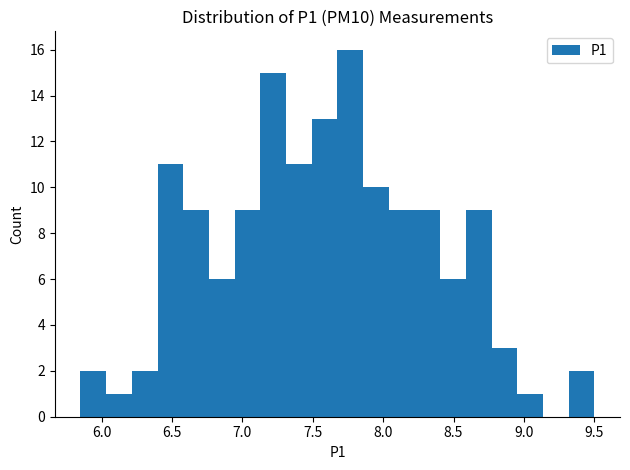

Read against the x-axis, roughly where is the centre of the tallest bar?

7.75